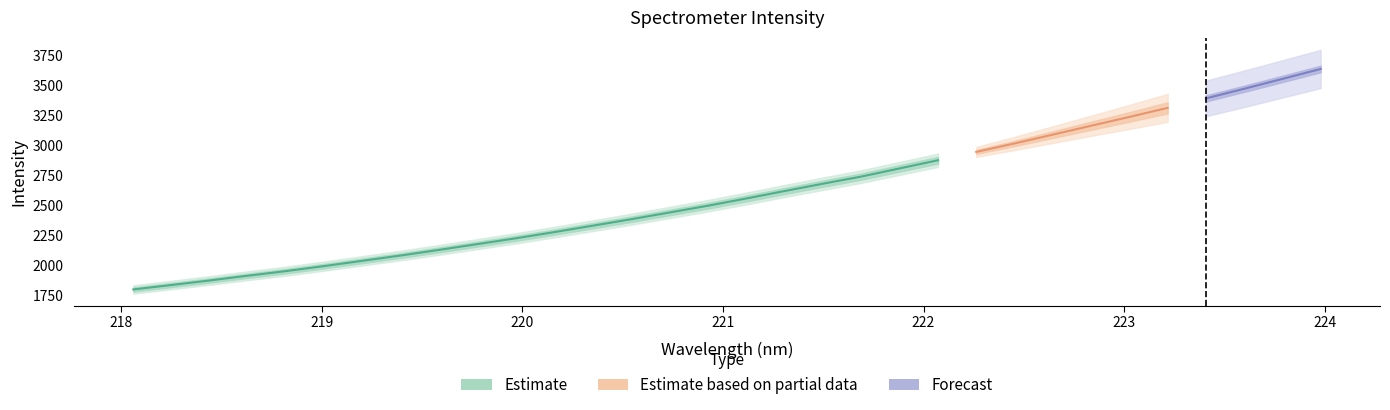

List the labels in order of value, smallest first.

218.0596, 218.2508, 218.442, 218.6332, 218.8244, 219.0156, 219.2067, 219.3979, 219.589, 219.7801, 219.9712, 220.1623, 220.3533, 220.5444, 220.7354, 220.9264, 221.1174, 221.3083, 221.4993, 221.6902, 221.8812, 222.0721, 222.263, 222.4538, 222.6447, 222.8355, 223.0264, 223.2172, 223.408, 223.5987, 223.7895, 223.9802